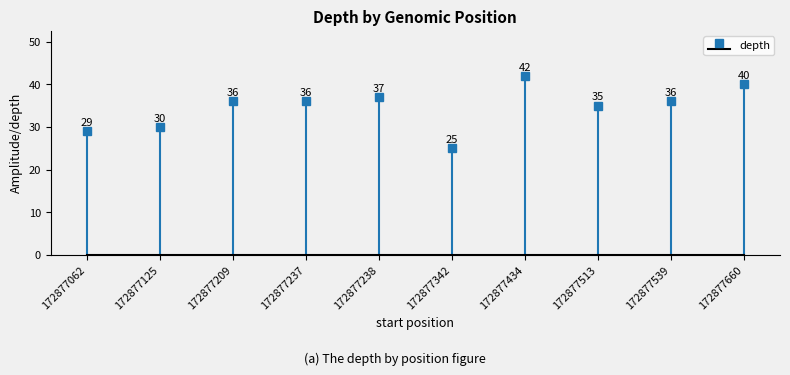

What is the difference between the values at 172877062 and 172877434?

13